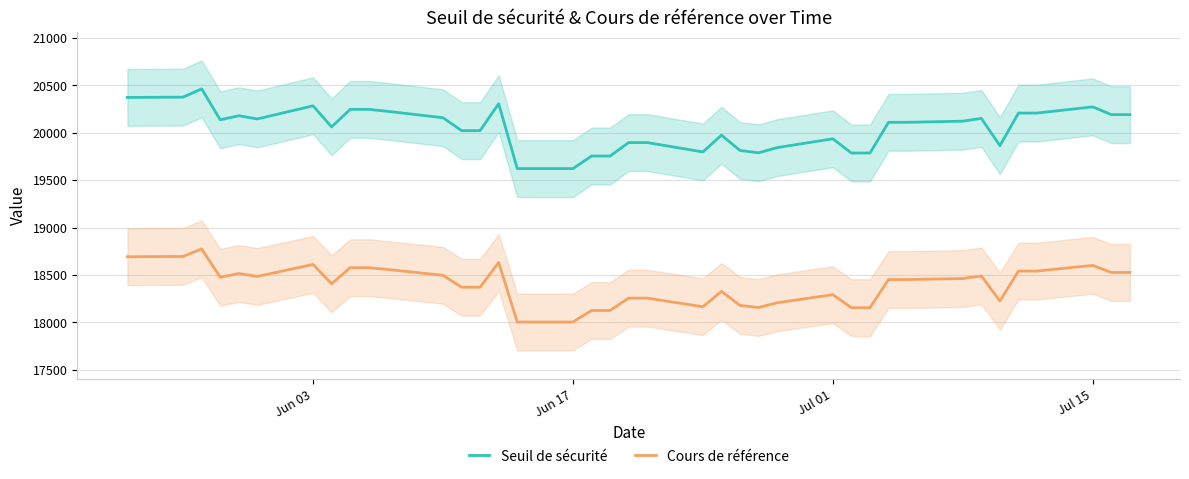

What is the highest value of the Cours de référence series?

18774.7